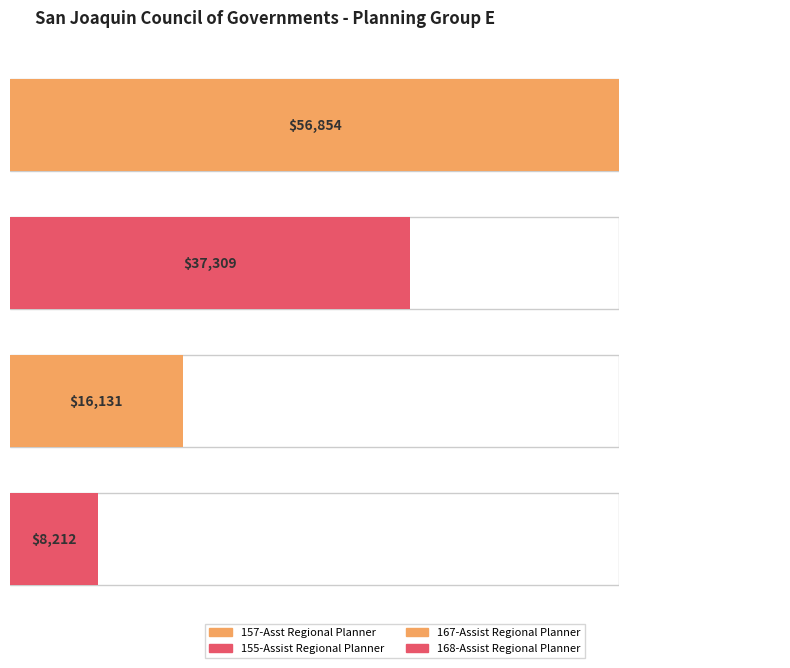

The chart shows a value of 8212 at 168-Assist Regional Planner. True or false?

True